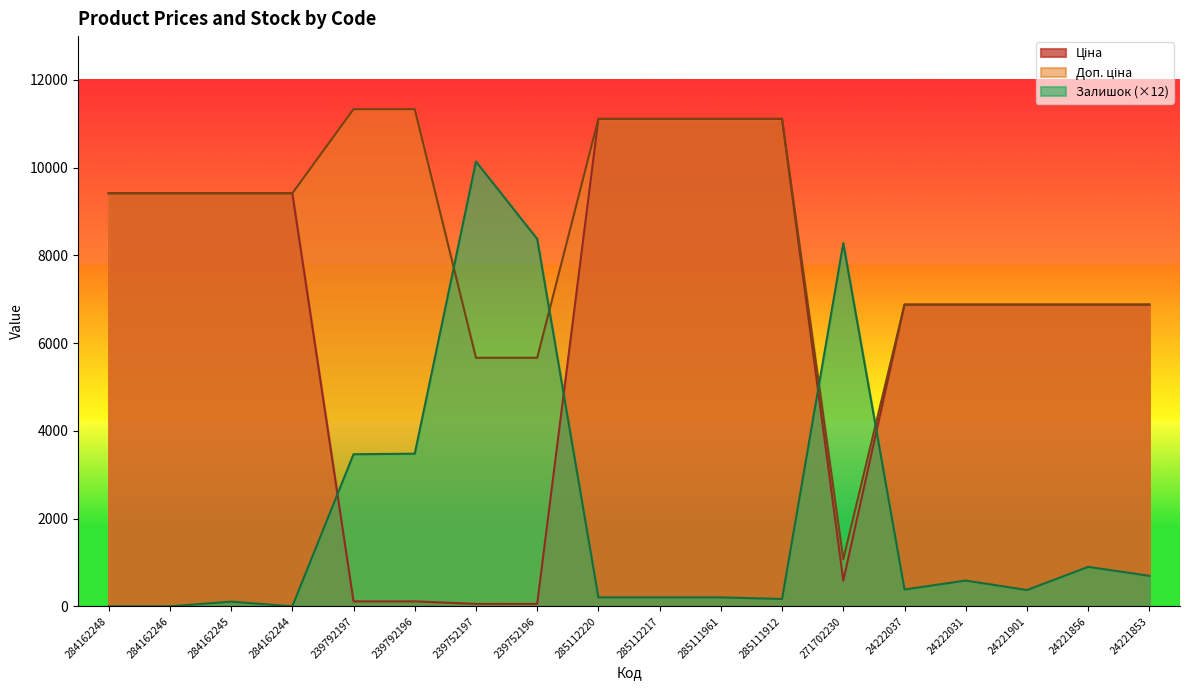

Which series changed the most between 284162244 and 24221856?

Ціна